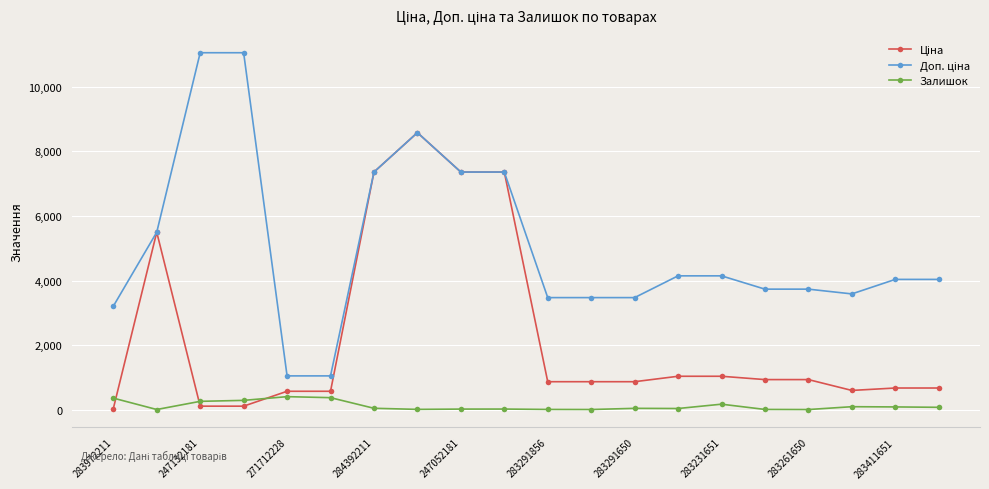

What is the greatest value displayed?

11055.0